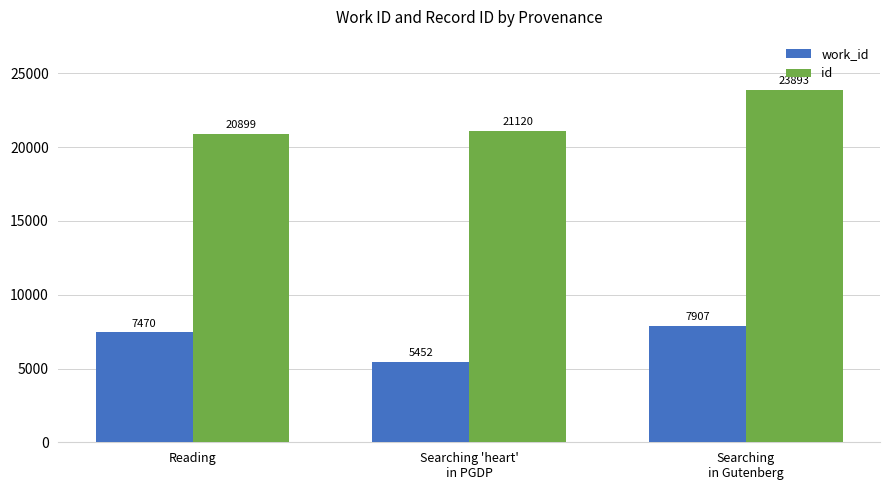

How many groups of bars are there?

3